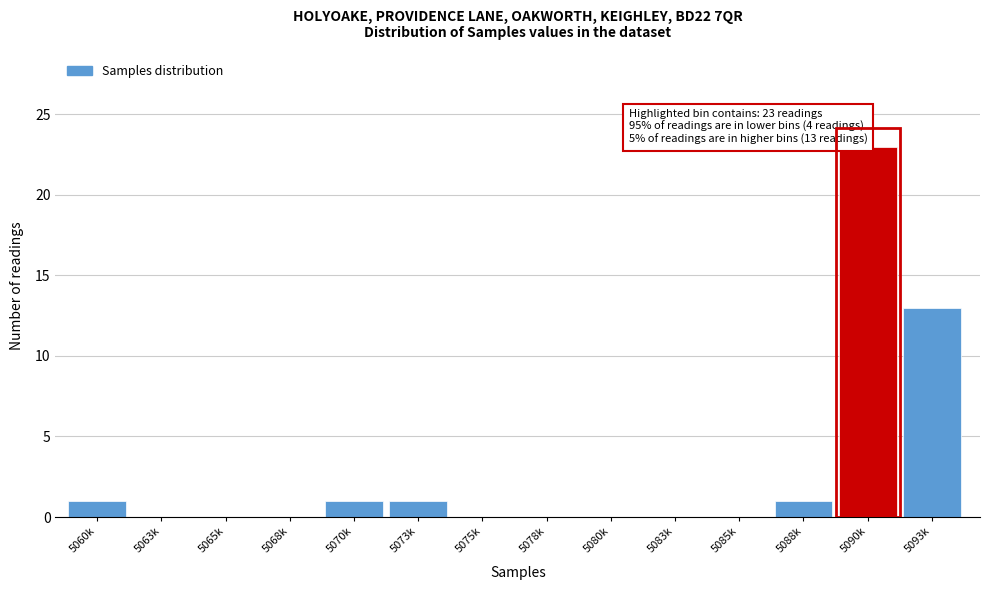

Reading right to left, list all the values displayed in this chart.

5093k=13	5090k=23	5088k=1	5085k=0	5083k=0	5080k=0	5078k=0	5075k=0	5073k=1	5070k=1	5068k=0	5065k=0	5063k=0	5060k=1